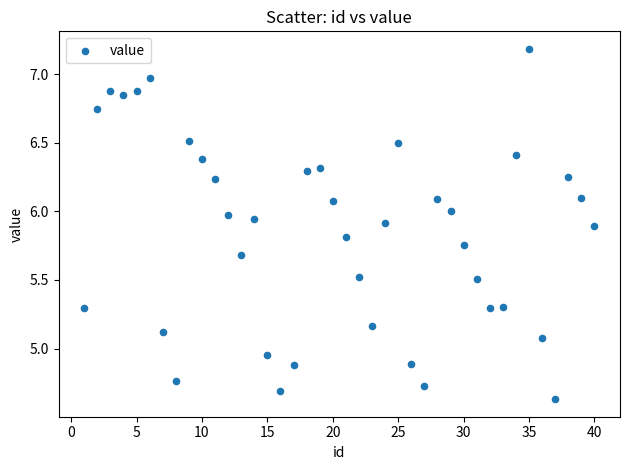

What is the range of Y values (max minus min)?

2.6